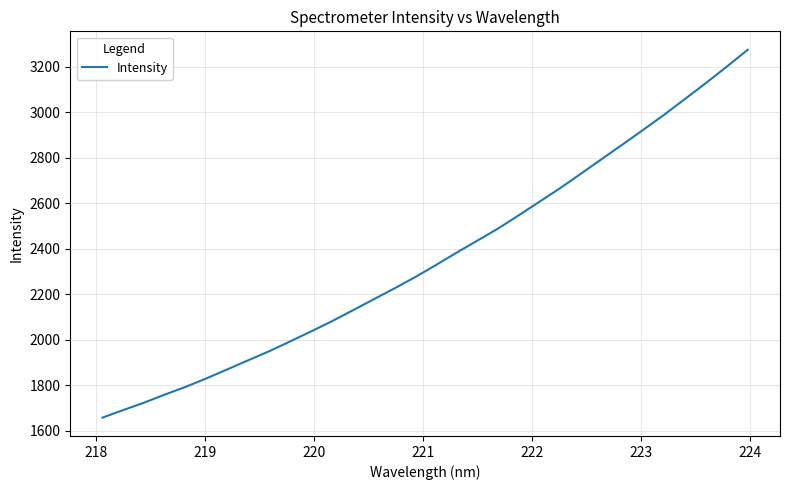

What is the maximum value shown in the chart?

3274.6